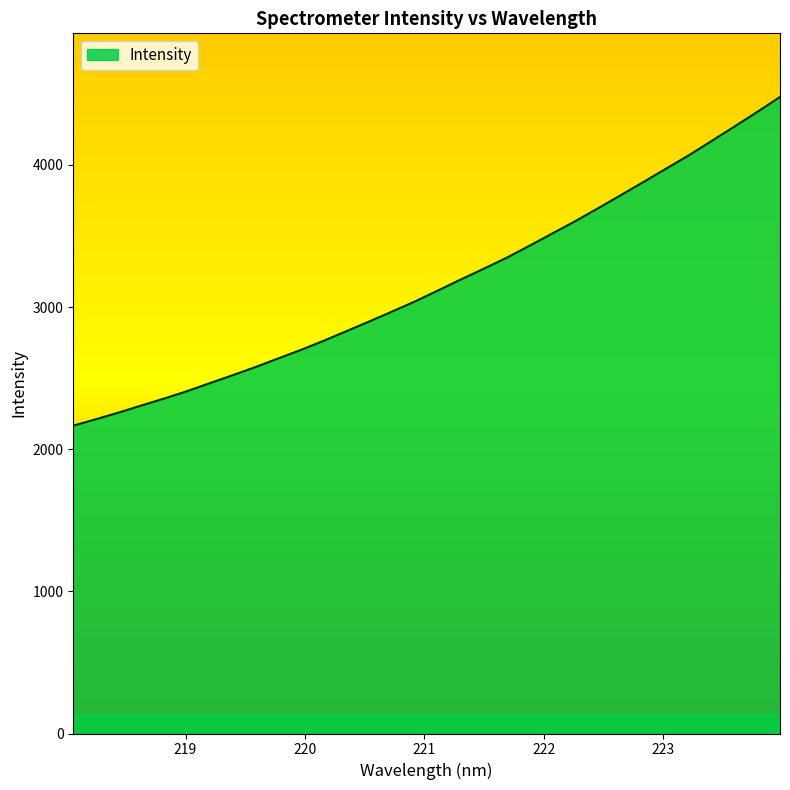

How many categories are shown in the chart?

32